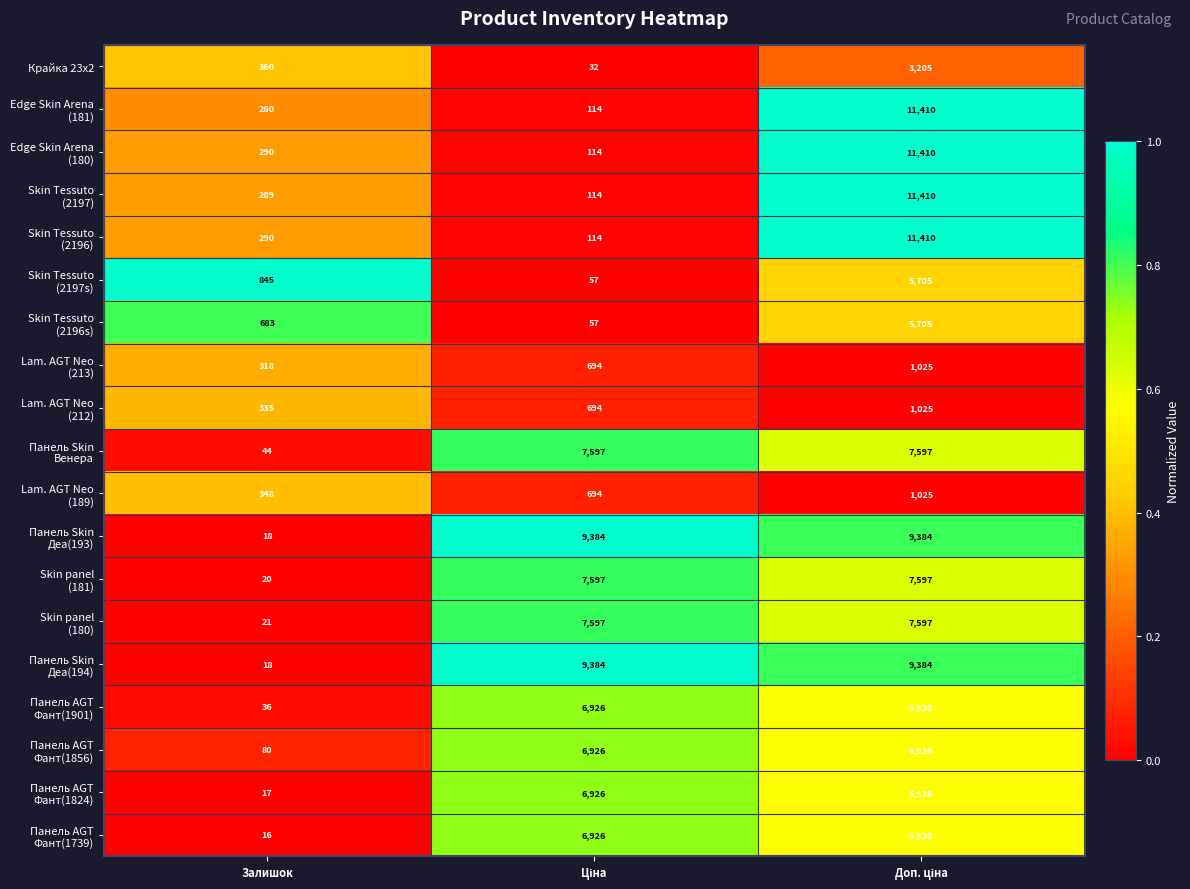

What is the greatest value displayed?

11410